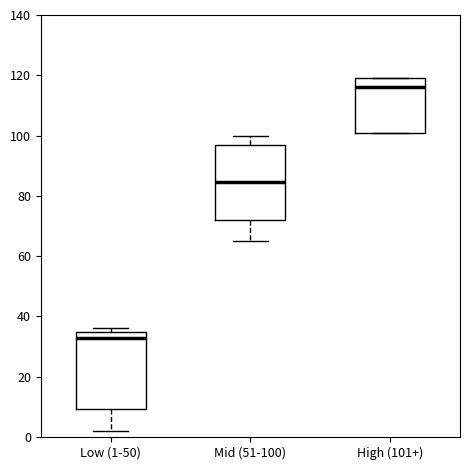

Which box's median line is the highest?

High (101+)